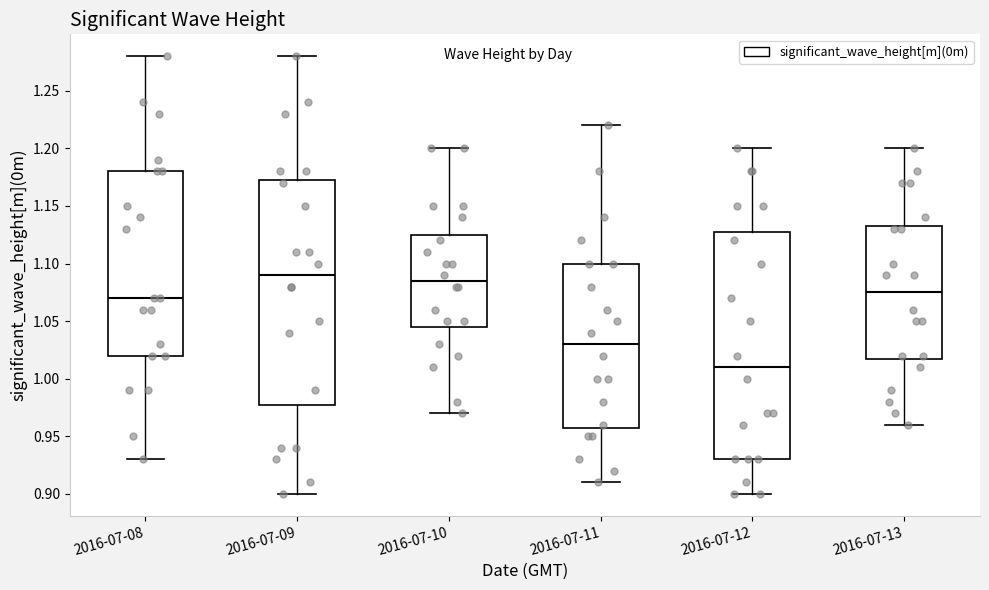

Where does the lower whisker of the box for 2016-07-11 end on the y-axis? The values are not printed on the chart, so give them approximately, as read against the axis.

0.910